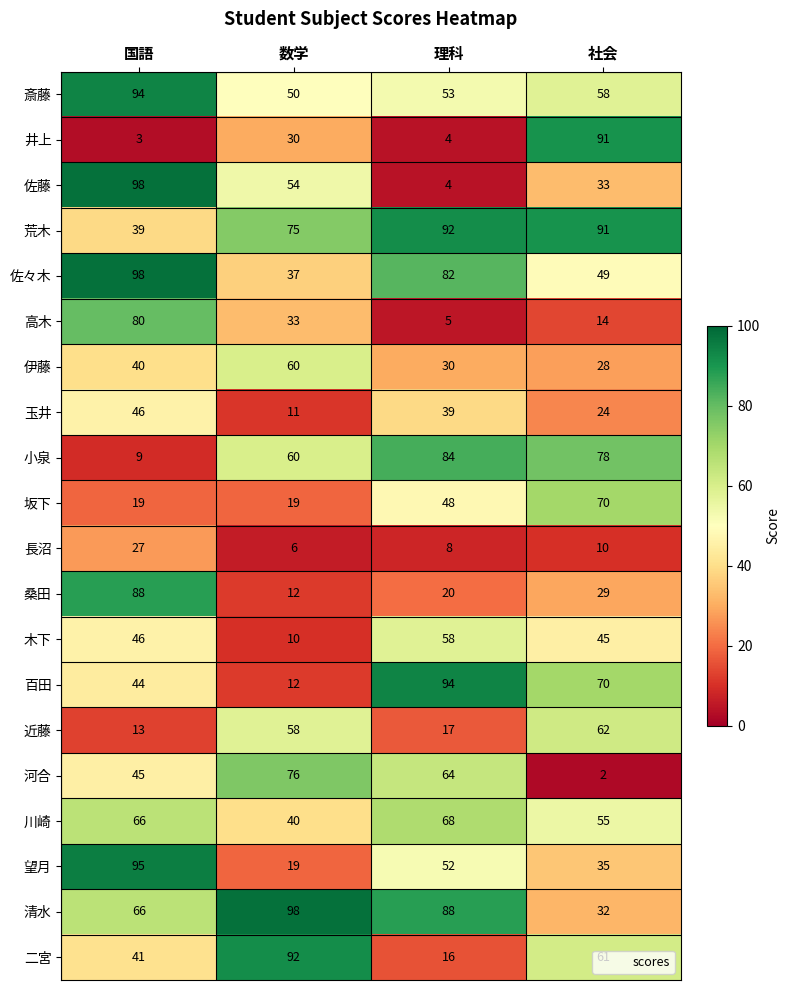

True or false: 斎藤 has a value of 53 at 理科.

True